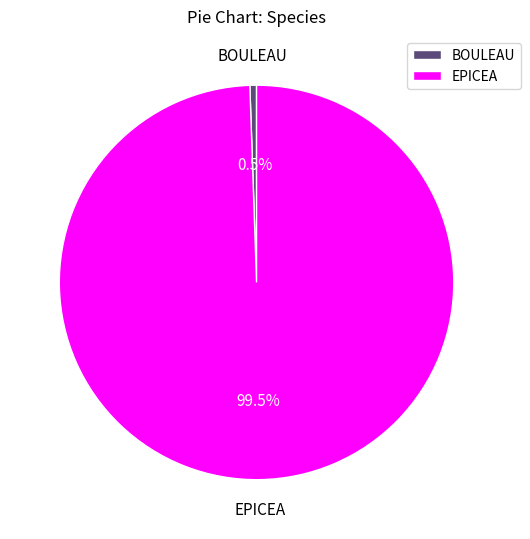

Count the number of slices in the pie.

2